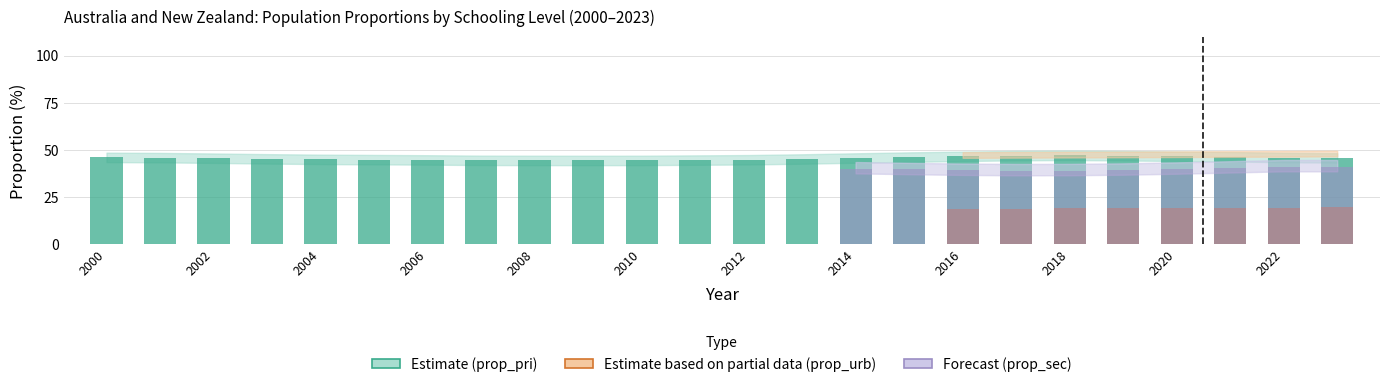

What is the value of the prop_sec bar at the 11th from the left?

41.8